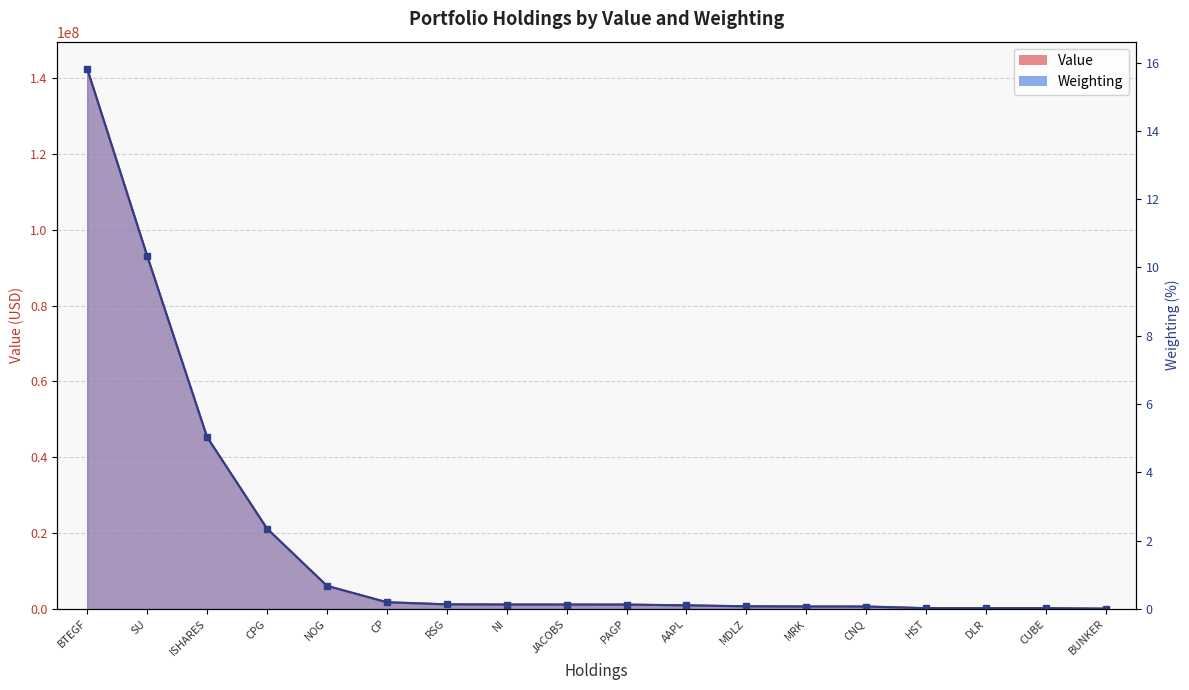

How many lines are shown in the chart?

2